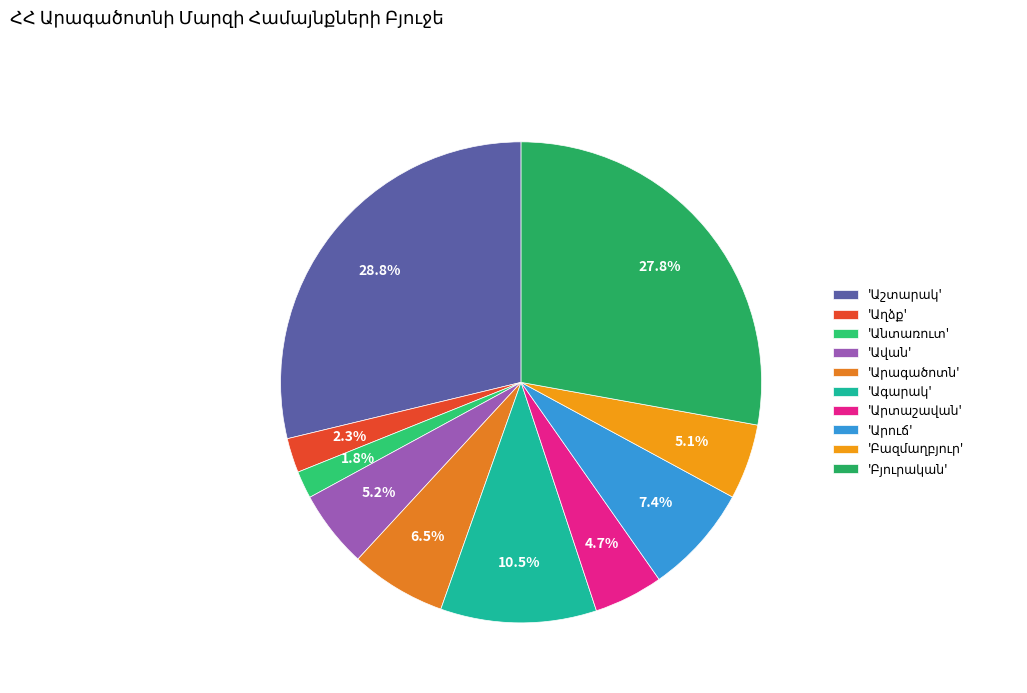

How many slices are in this pie chart?

10